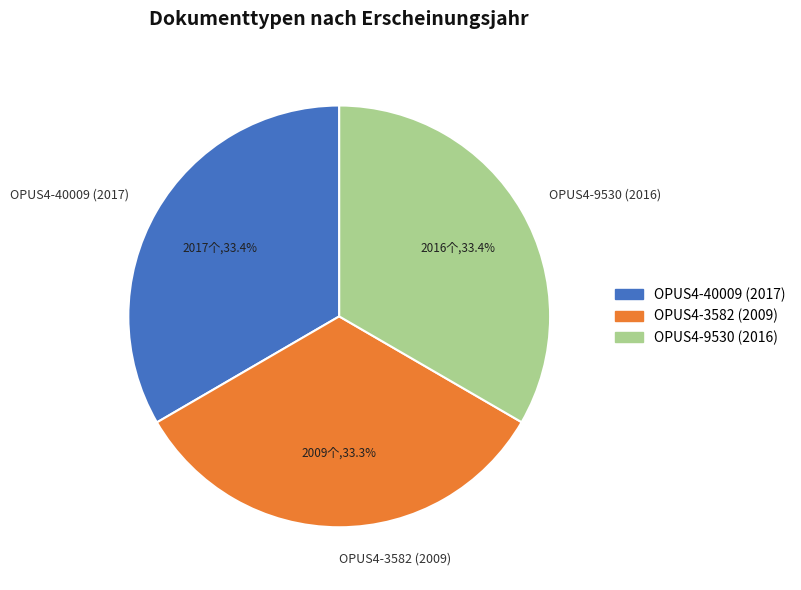

What is the ratio of the value at OPUS4-9530 (2016) to the value at OPUS4-40009 (2017)?

1.0